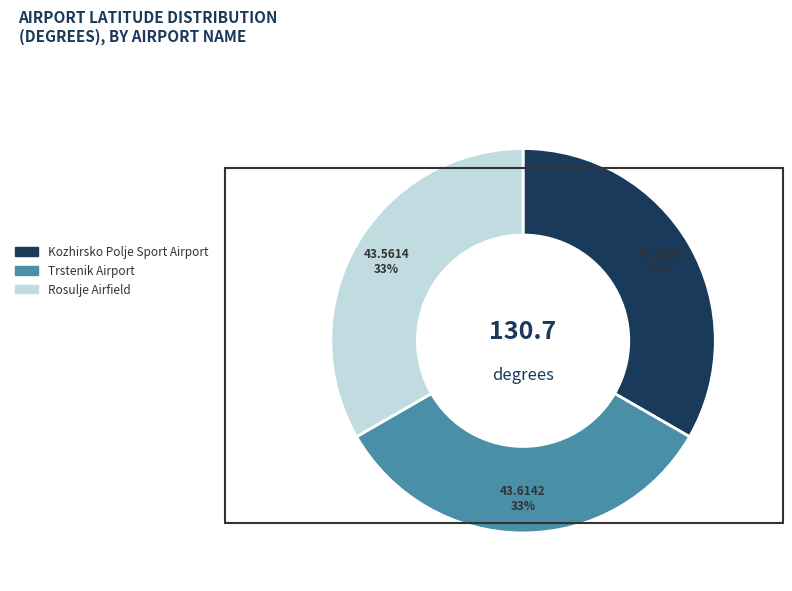

What is the ratio of the value at Rosulje Airfield to the value at Kozhirsko Polje Sport Airport?

1.0